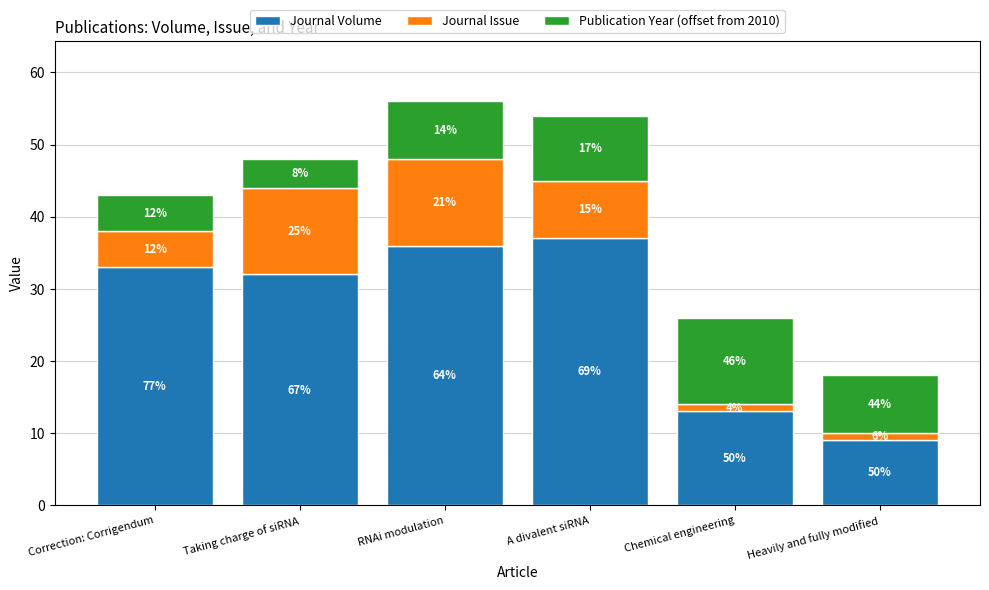

At how many categories does at least one series exceed 16?

4